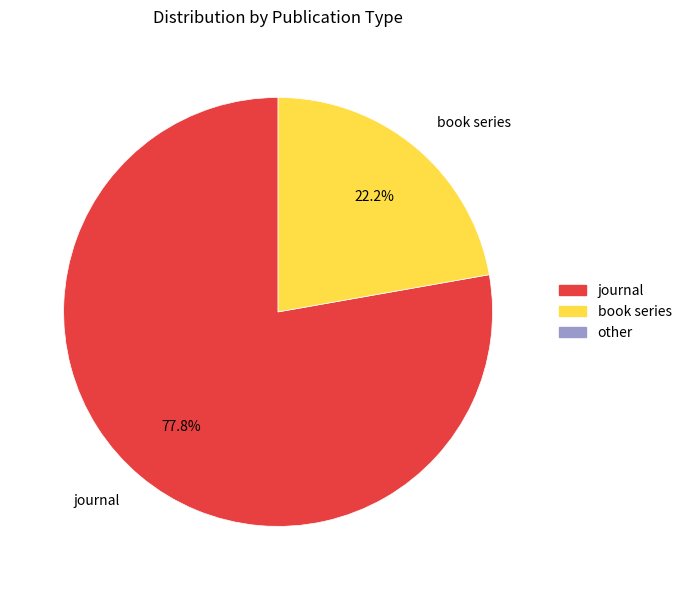

Which has a higher value, journal or book series?

journal